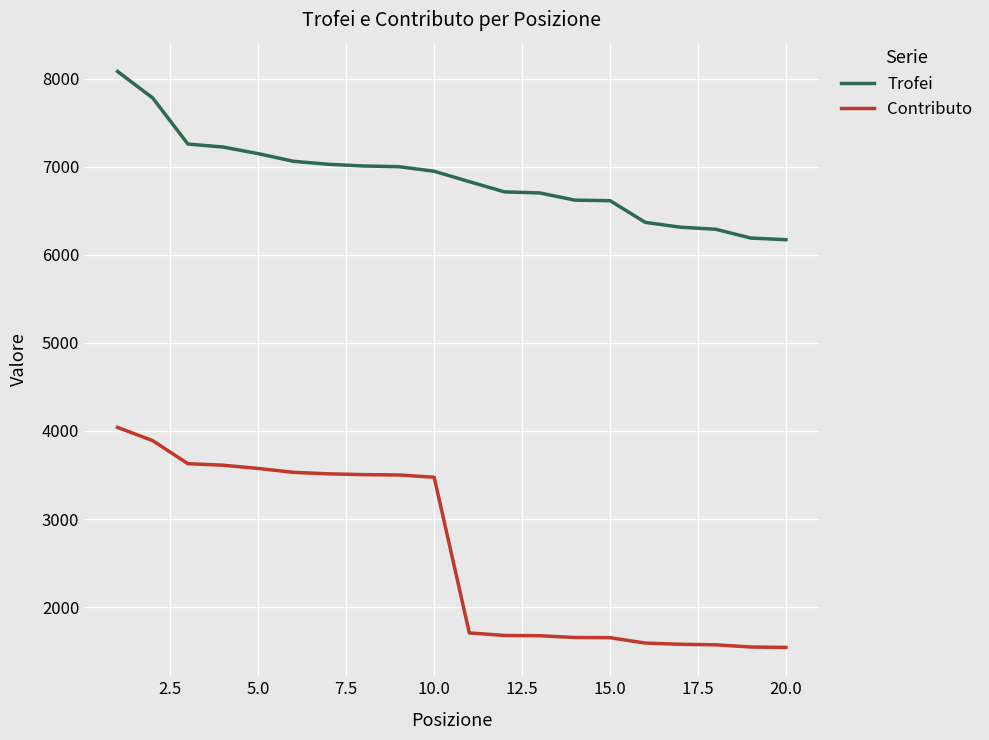

What is the maximum value for Contributo?

4040